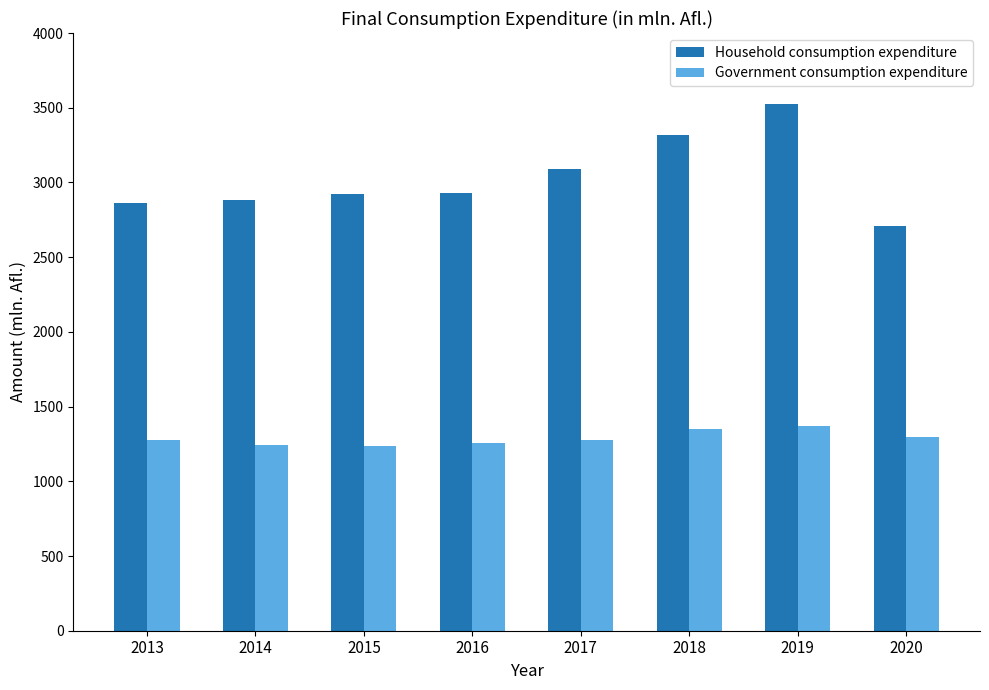

Is the value of Government consumption expenditure at 2015 greater than the value of Household consumption expenditure at 2013?

No